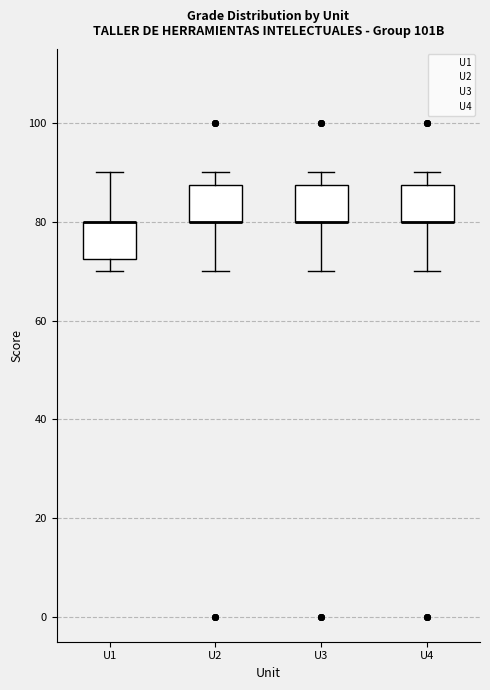

Reading left to right, read every box against the y-axis: the position of its median line, the range the box covers, and the ends of its whiskers. The values are not printed on the chart, so give them approximately, as read against the axis.

U1: median 80 (drawn on the box's upper edge), box 72 to 80, whiskers 70 to 90
U2: median 80 (drawn on the box's lower edge), box 80 to 88, whiskers 70 to 90
U3: median 80 (drawn on the box's lower edge), box 80 to 88, whiskers 70 to 90
U4: median 80 (drawn on the box's lower edge), box 80 to 88, whiskers 70 to 90